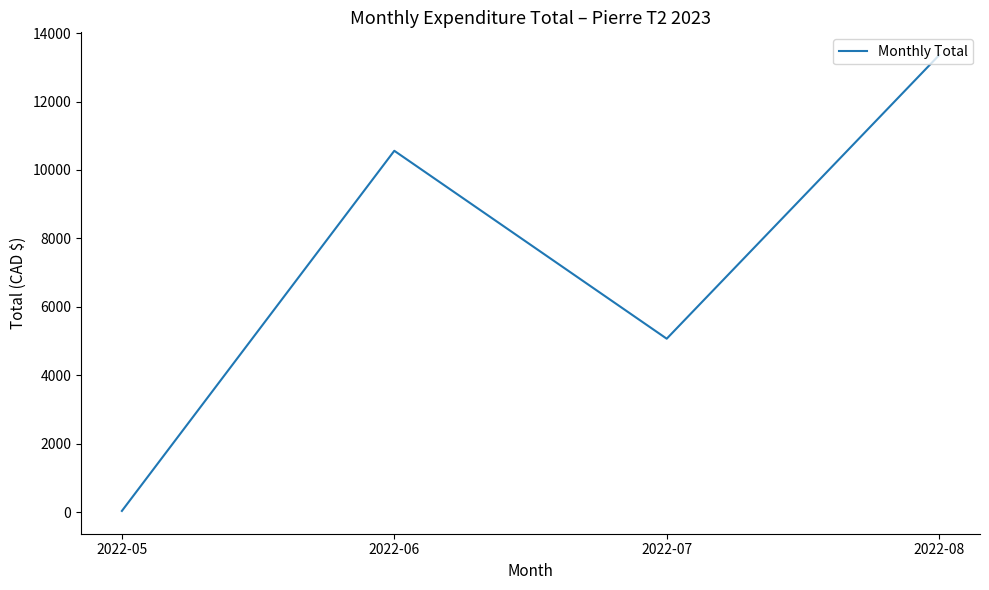

Approximately how many times larger is the value at 2022-07 compared to 2022-08?

0.4